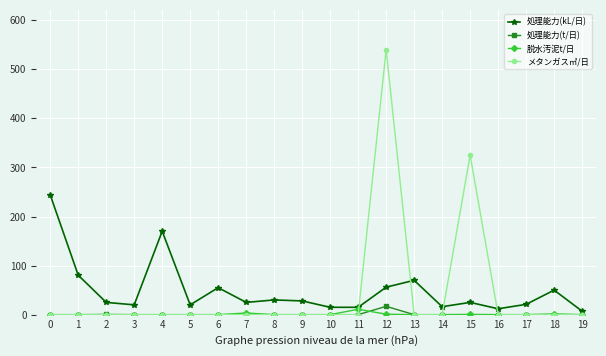

Does the chart display data point markers on the line(s)?

Yes